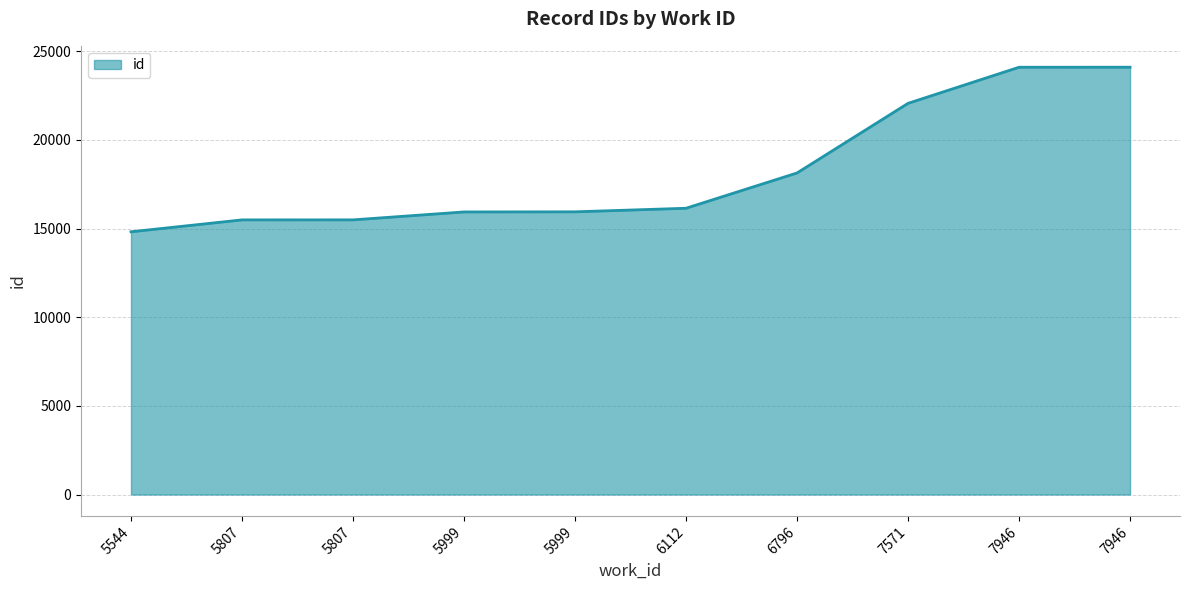

Is this an area chart (filled region under the line)?

Yes